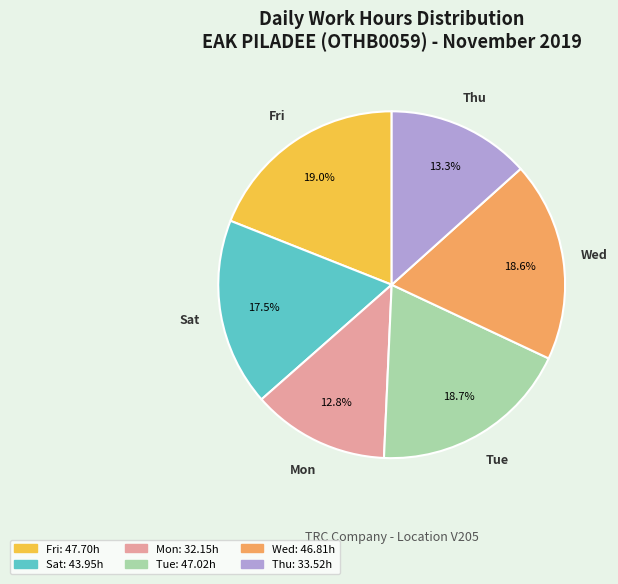

Is there any slice that represents more than half of the pie?

No